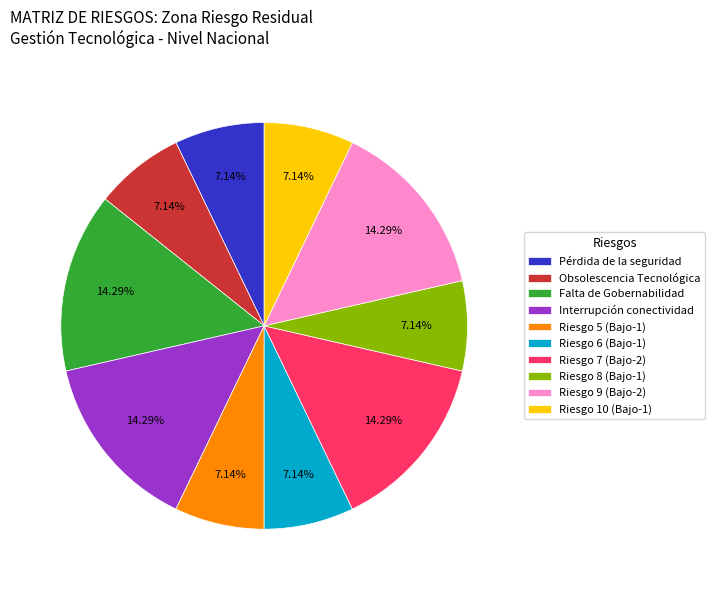

To the nearest percent, what is the difference between the largest and smallest slice percentages?

7%